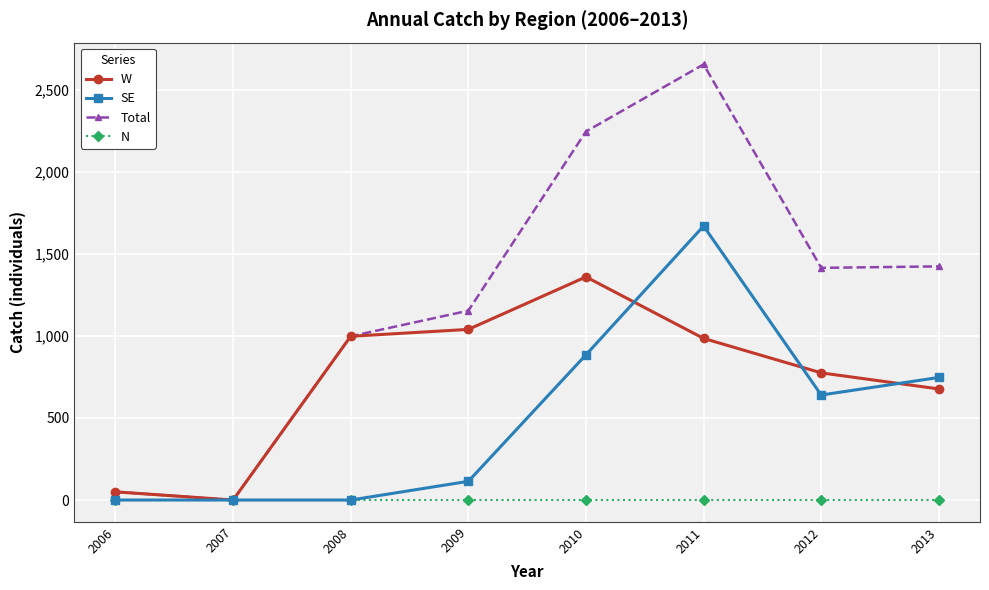

Where does the SE series first go above 640?

2010